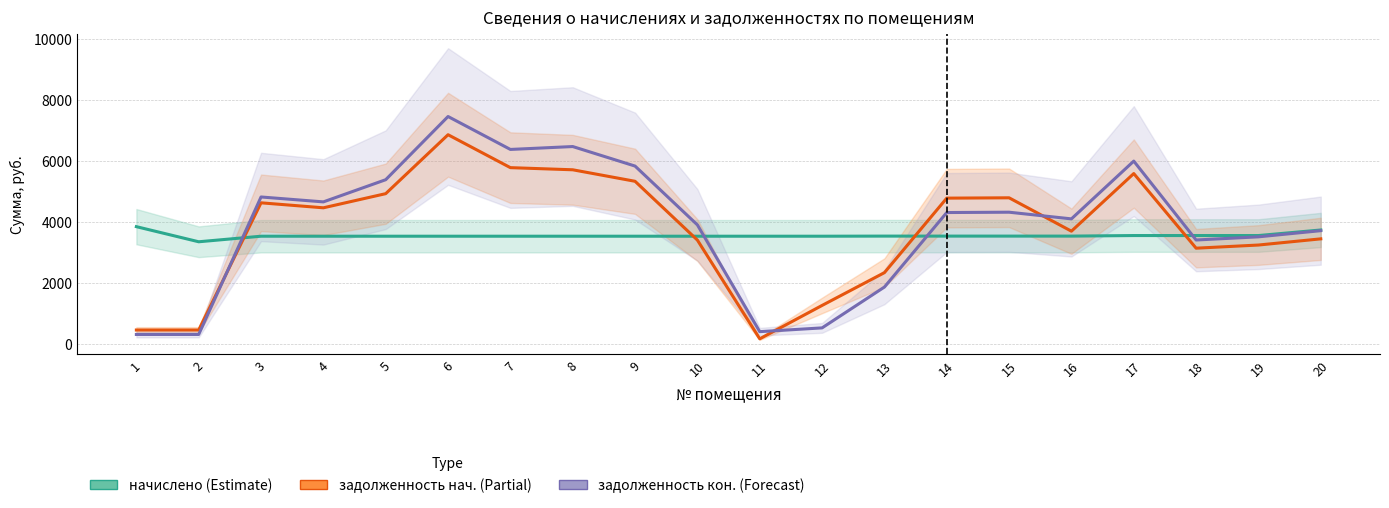

The задолженность нач. (Partial) series shows 4877.1 at 10. True or false?

False